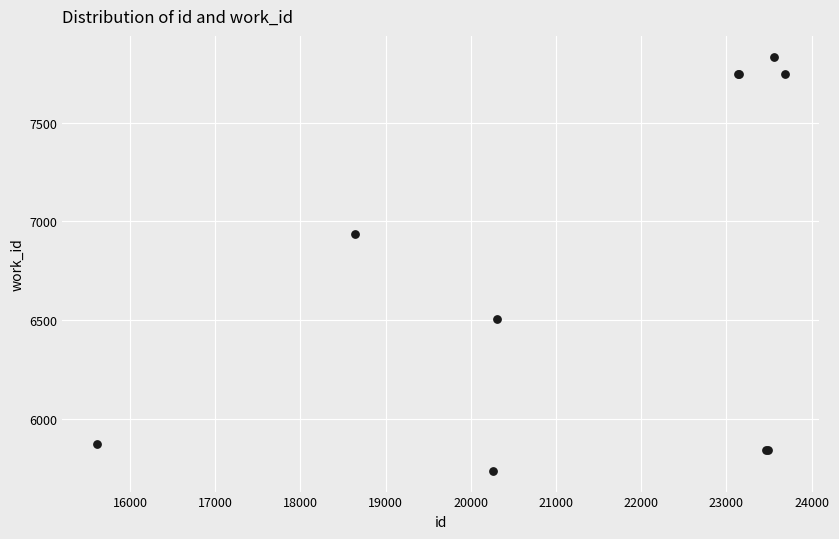

What Y value in the scatter plot is closest to 6785?

6936